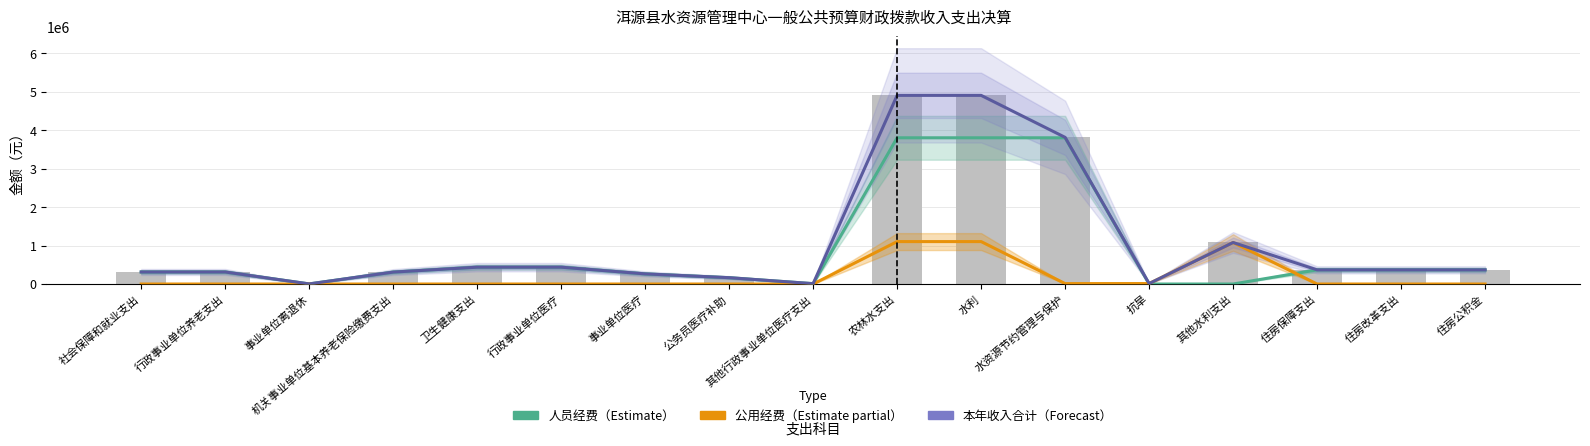

Which category has the highest value across all series?

农林水支出